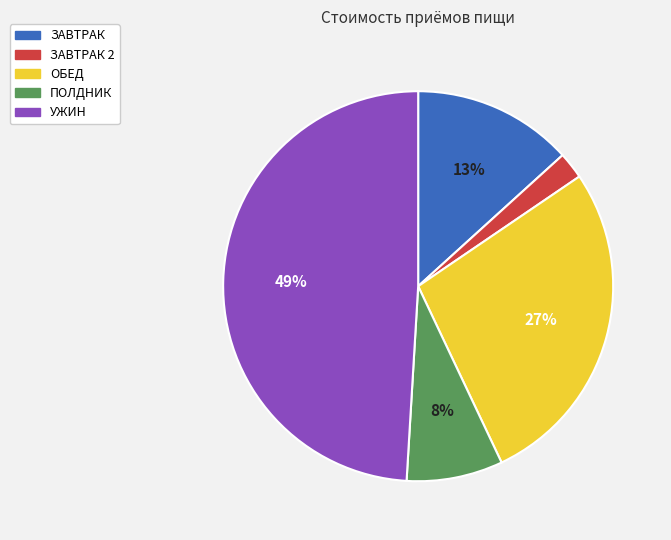

How many segments does this pie chart have?

5